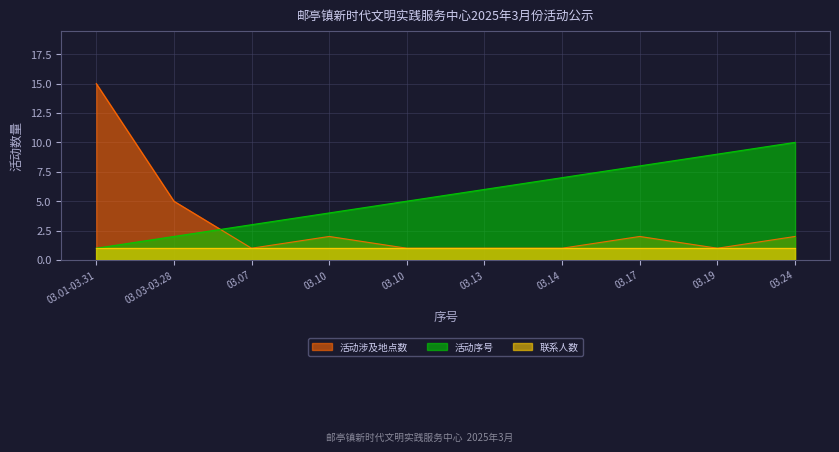

Which has a higher value, 03.19 or 03.01-03.31?

03.19